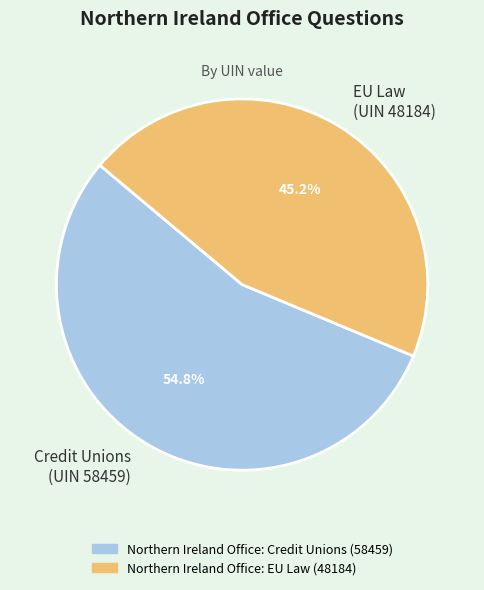

Which has a higher value, EU Law (UIN 48184) or Credit Unions (UIN 58459)?

Credit Unions (UIN 58459)